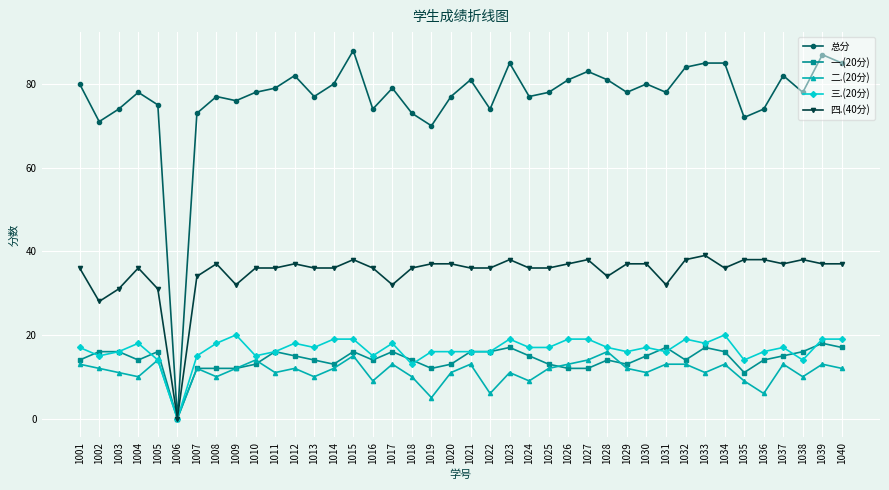

True or false: 四.(40分) has a value of 0 at 1006.

True